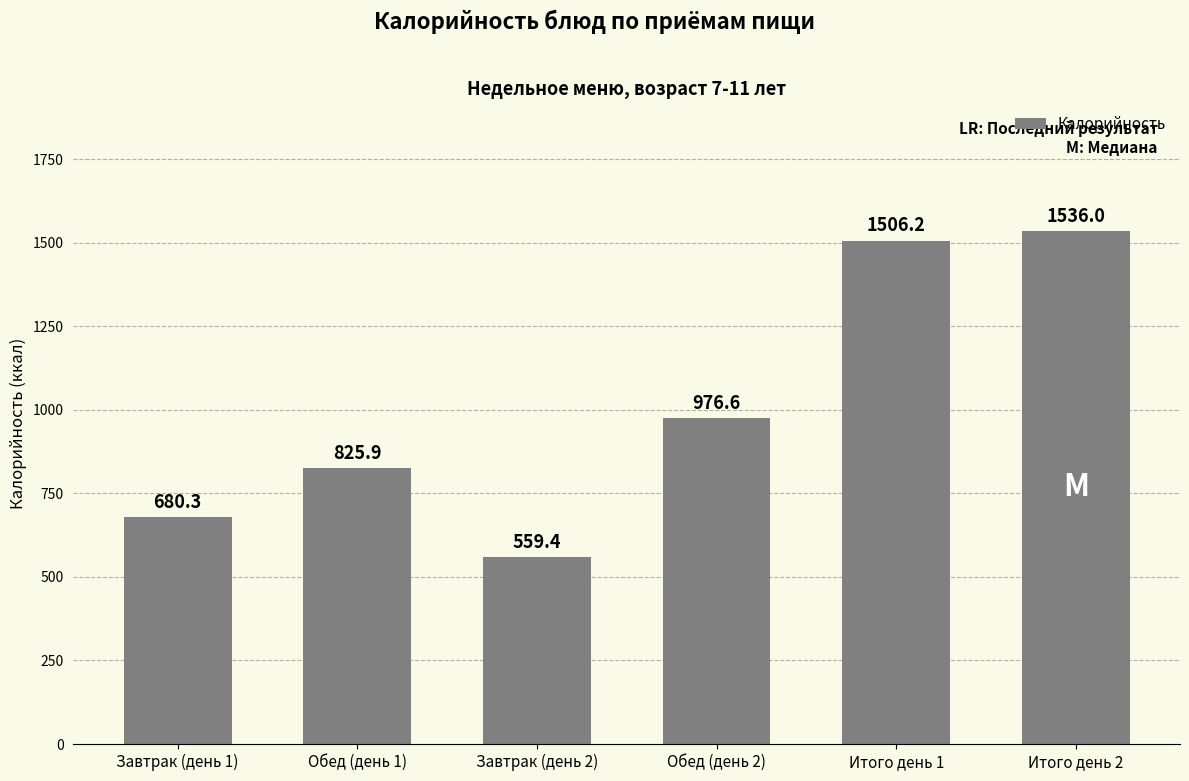

Which has a higher value, Завтрак (день 1) or Обед (день 1)?

Обед (день 1)